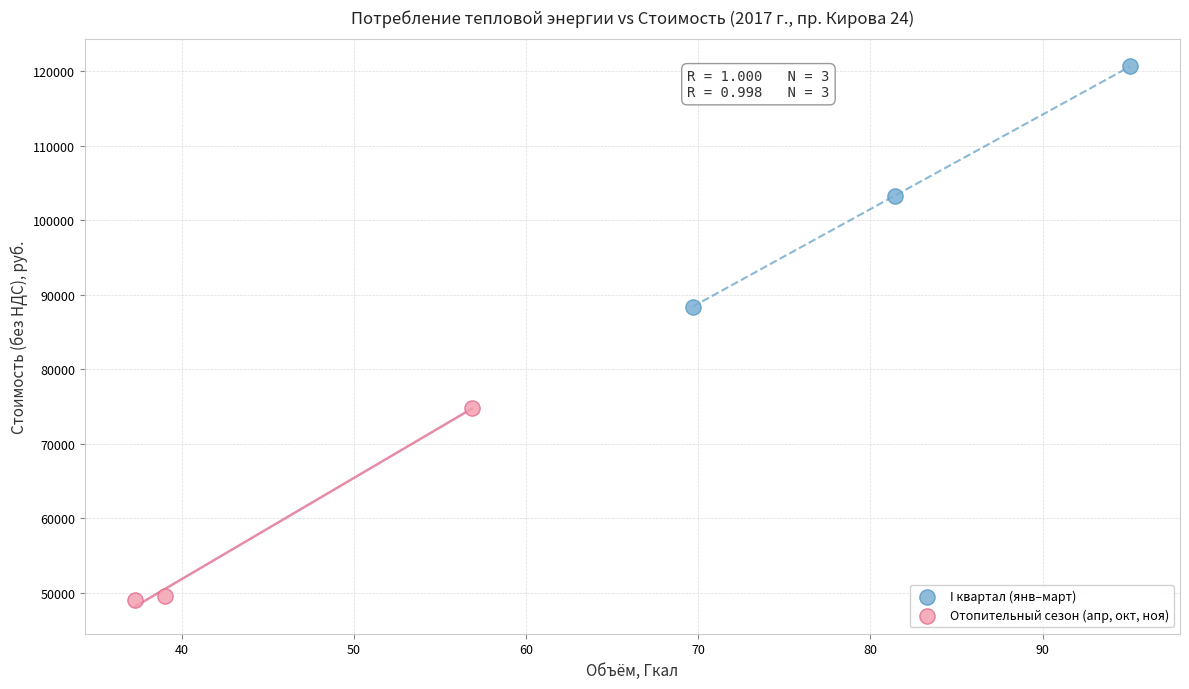

Which series reaches the minimum Y coordinate?

Отопительный сезон (апр, окт, ноя)